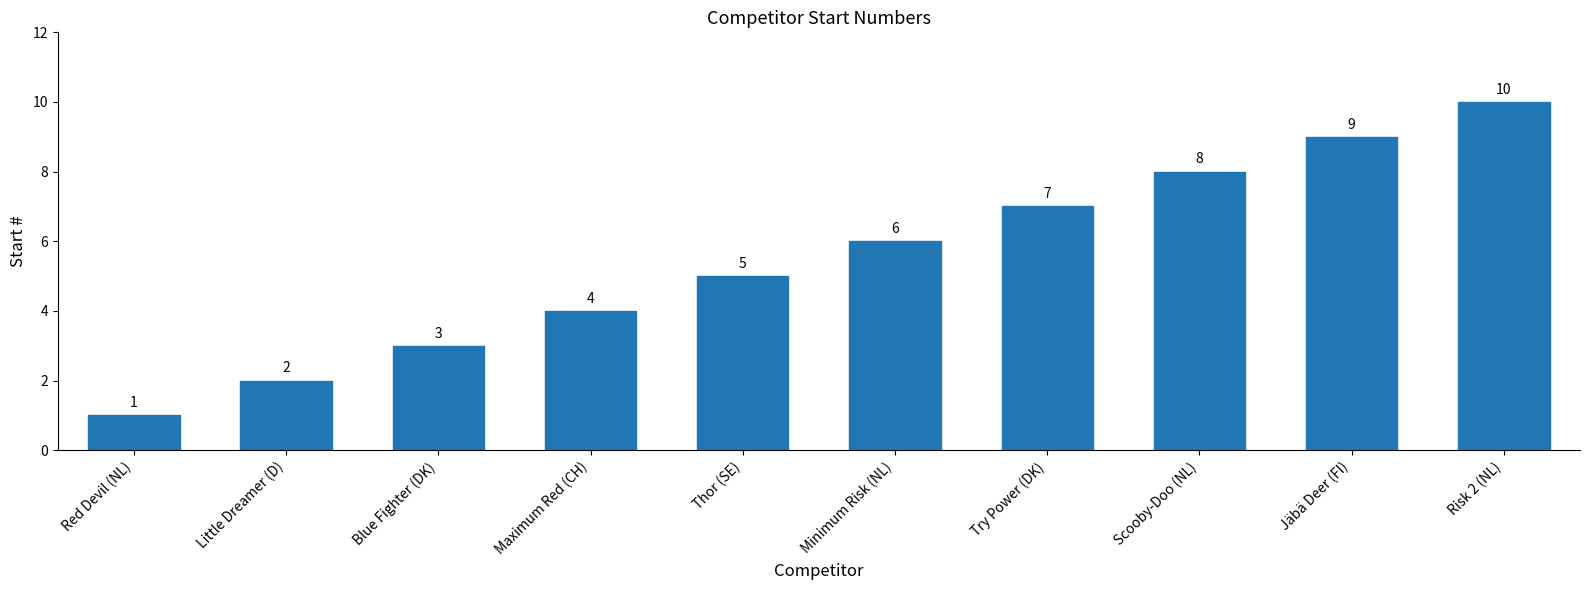

How many series are shown in this chart?

1